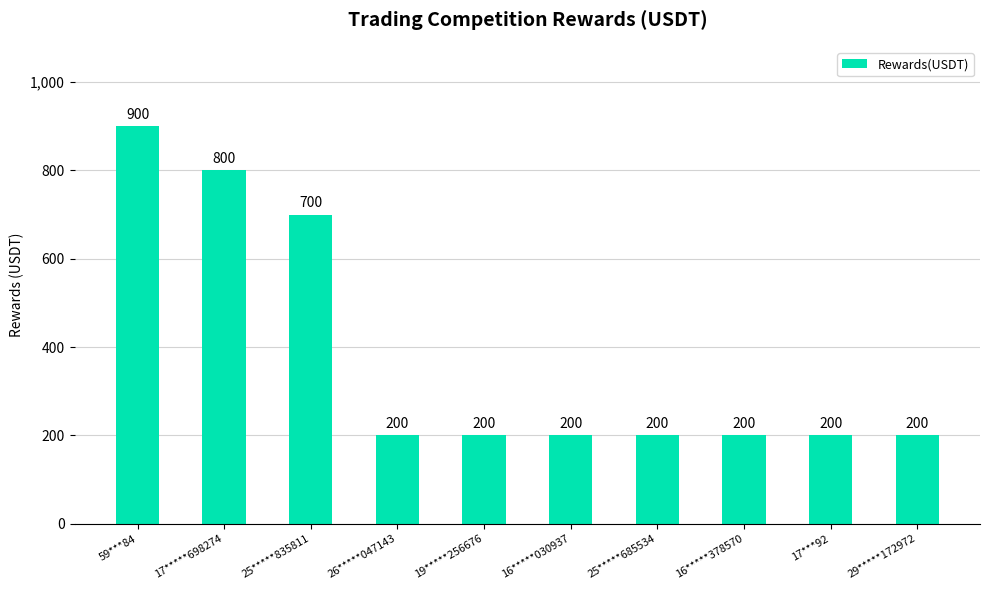

Is it true that the value at 19*****256676 is 200?

True